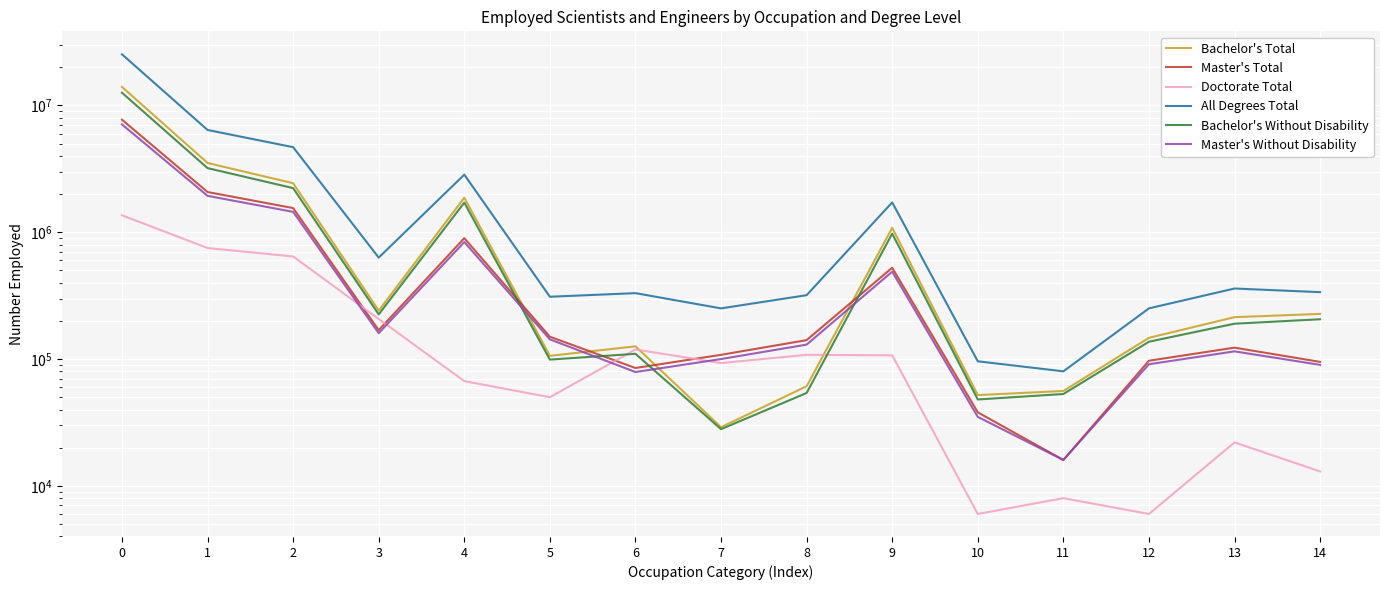

Reading left to right, list all the values displayed in this chart.

Bachelor's Total: 13998000	3518000	2436000	241000	1872000	106000	126000	29000	61000	1083000	52000	56000	147000	214000	227000
Master's Total: 7718000	2076000	1551000	169000	898000	150000	85000	108000	141000	525000	38000	16000	97000	123000	95000
Doctorate Total: 1361000	751000	644000	207000	67000	50000	119000	93000	108000	107000	6000	8000	6000	22000	13000
All Degrees Total: 25306000	6407000	4688000	631000	2846000	310000	331000	251000	319000	1719000	96000	80000	251000	360000	337000
Bachelor's Without Disability: 12600000	3204000	2229000	225000	1713000	99000	110000	28000	54000	975000	48000	53000	137000	190000	206000
Master's Without Disability: 7087000	1937000	1448000	160000	837000	143000	79000	100000	130000	489000	35000	16000	91000	115000	90000